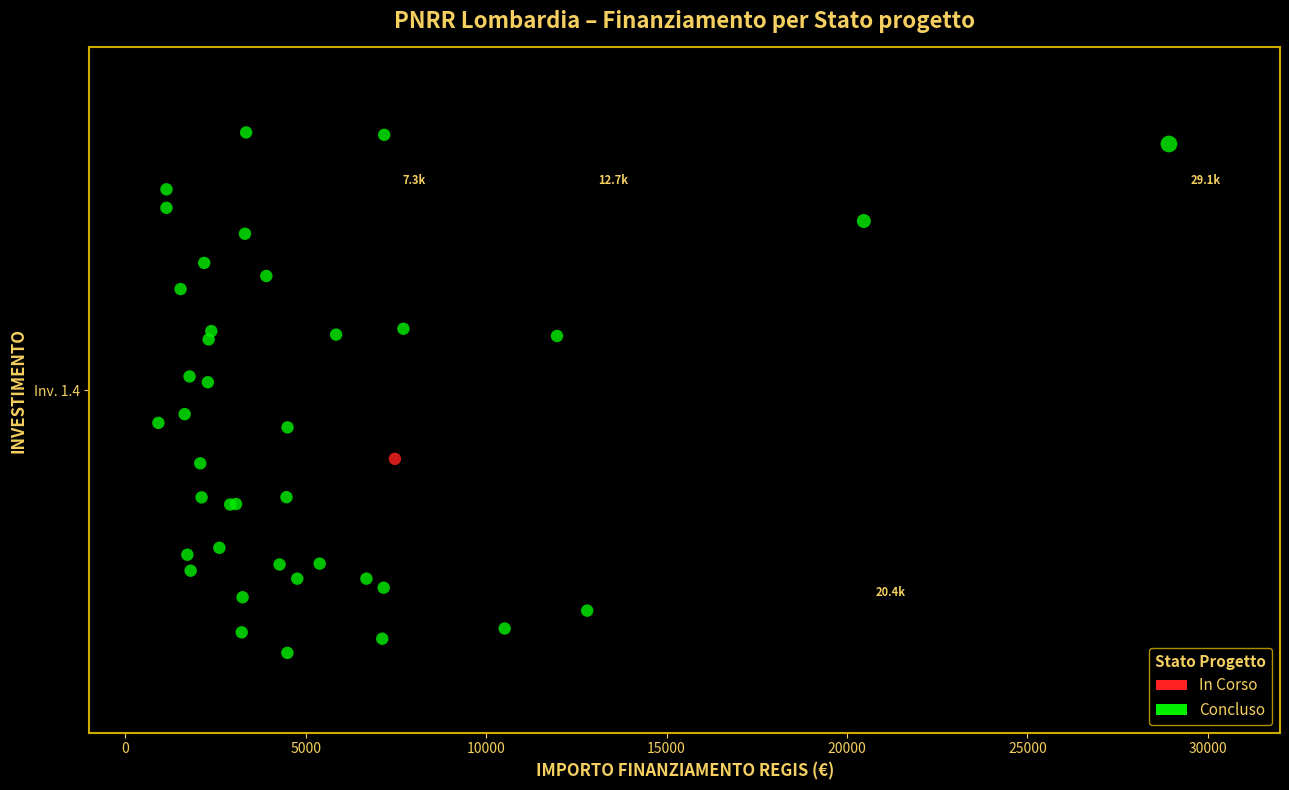

What are all the series names shown in the legend?

In Corso, Concluso